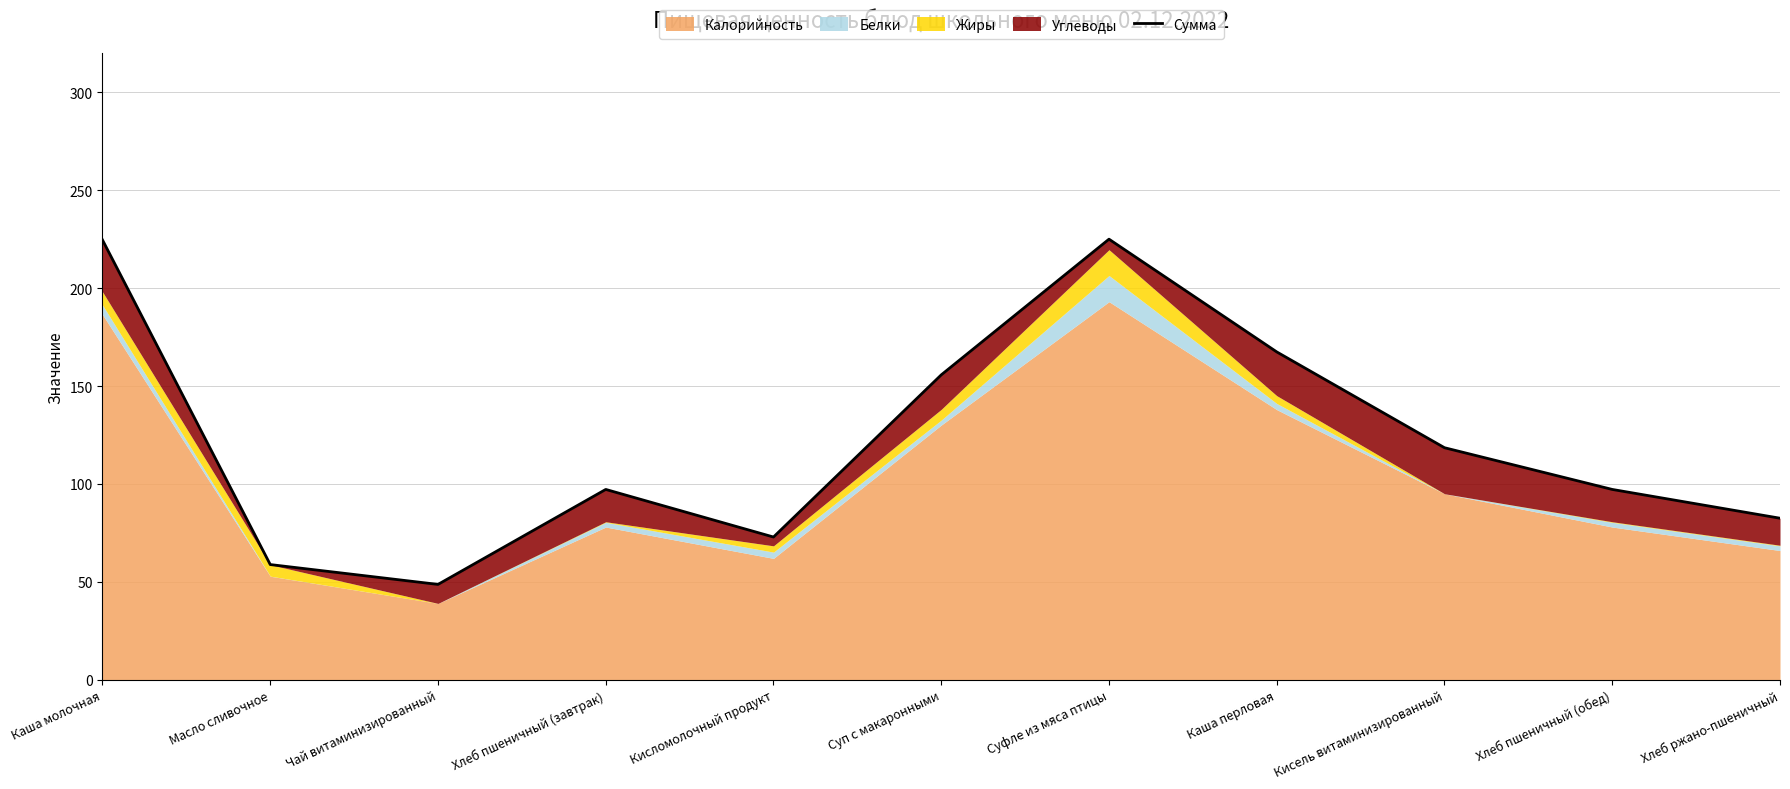

How many lines are shown in the chart?

1